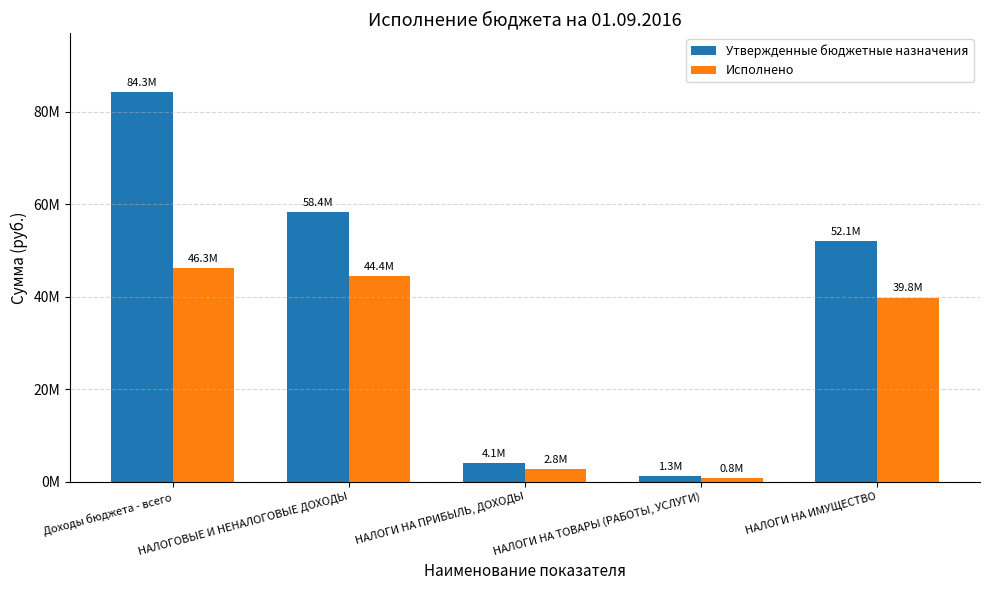

Are the bars horizontal?

No